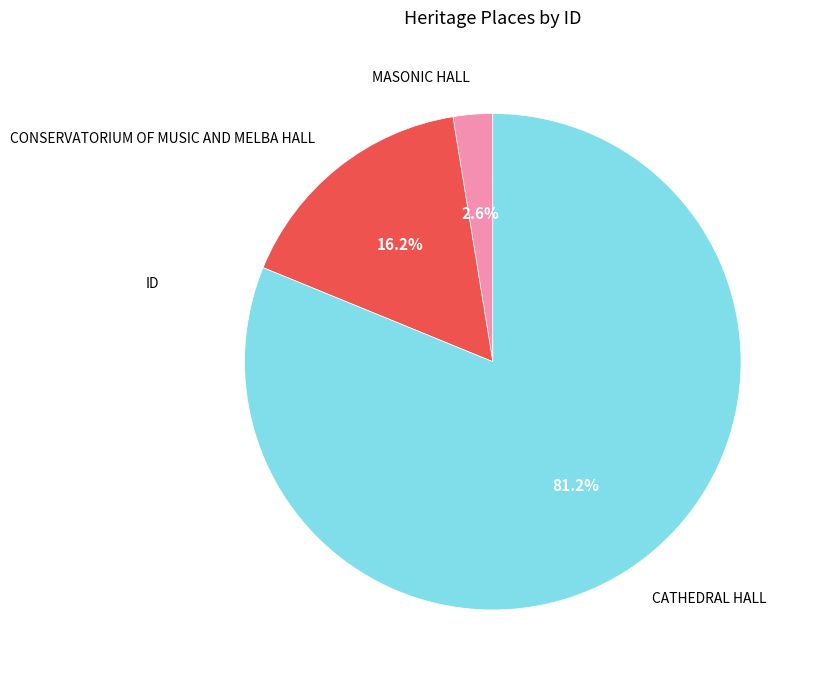

Which has a higher value, CONSERVATORIUM OF MUSIC AND MELBA HALL or MASONIC HALL?

CONSERVATORIUM OF MUSIC AND MELBA HALL